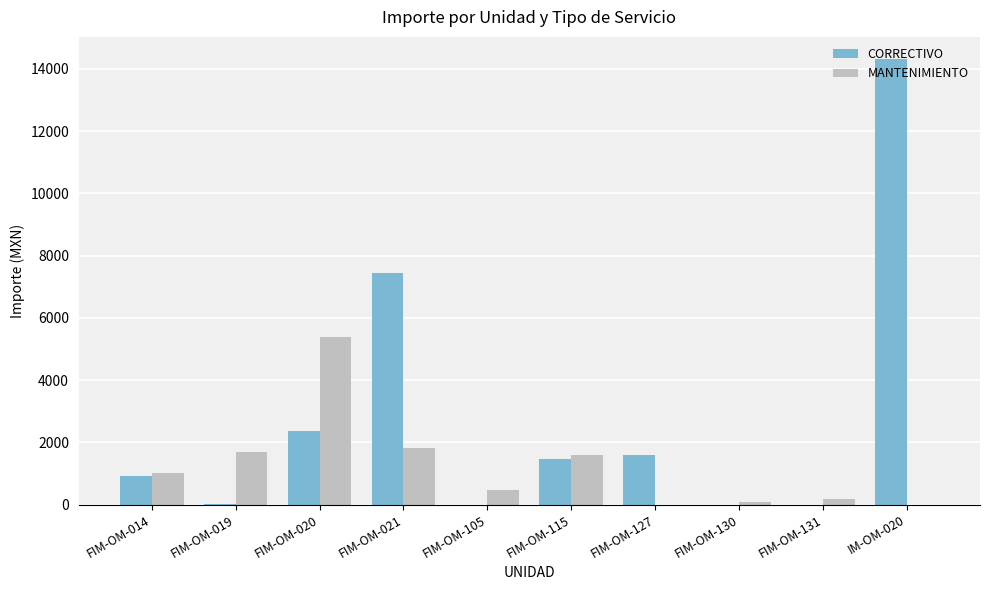

Which category has the highest value across all series?

IM-OM-020